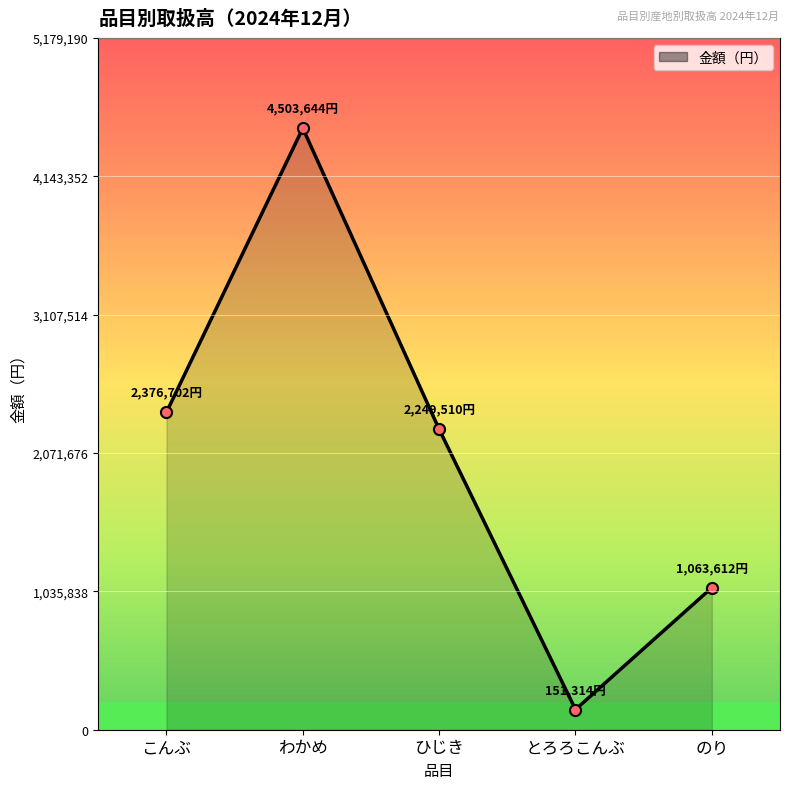

Reading left to right, list all the values displayed in this chart.

こんぶ=2376702	わかめ=4503644	ひじき=2249510	とろろこんぶ=151314	のり=1063612